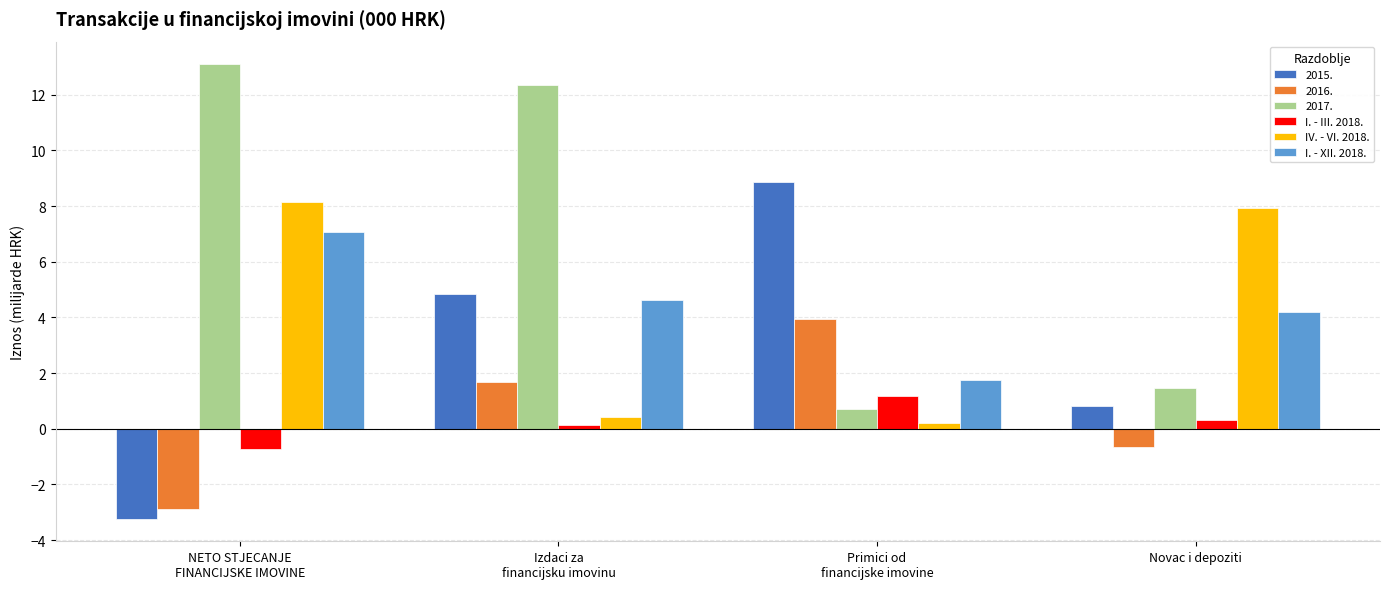

At how many categories does at least one series exceed 6?

4